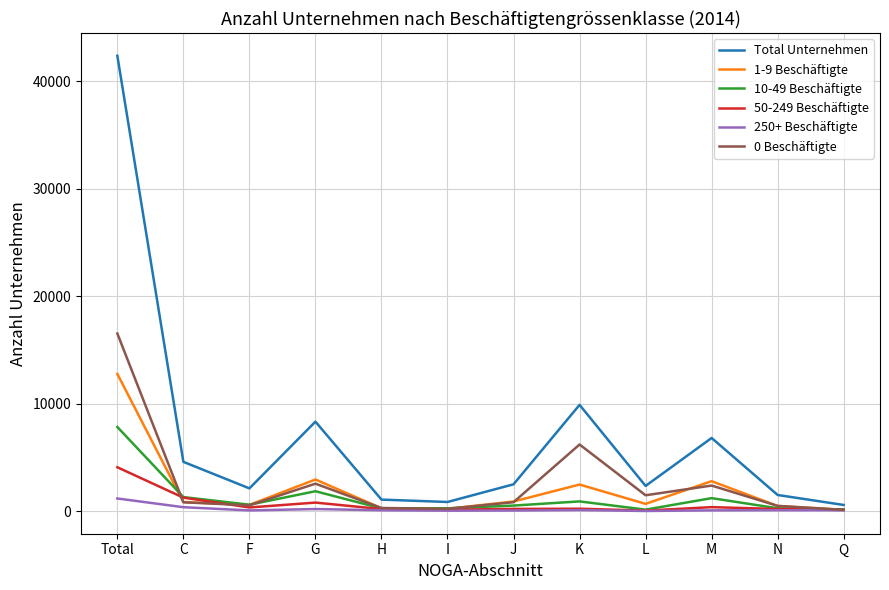

At which category is the sum across all series the highest?

Total